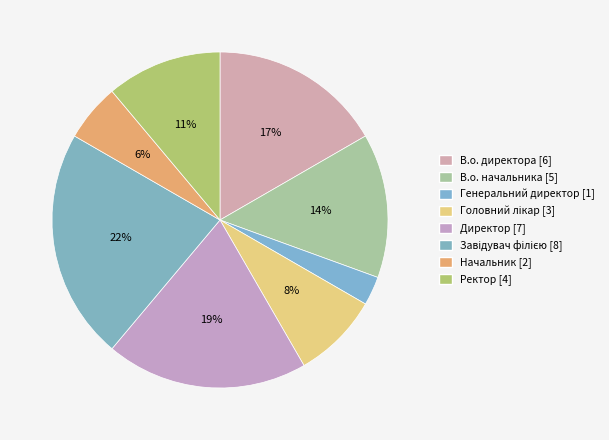

Count the number of slices in the pie.

8